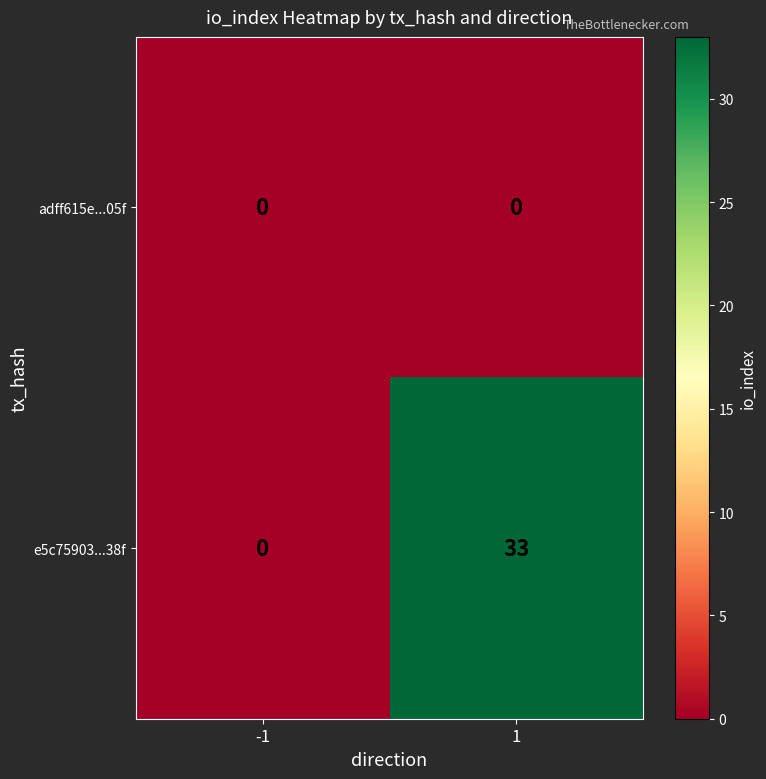

Which series has the widest spread of values?

e5c75903...38f